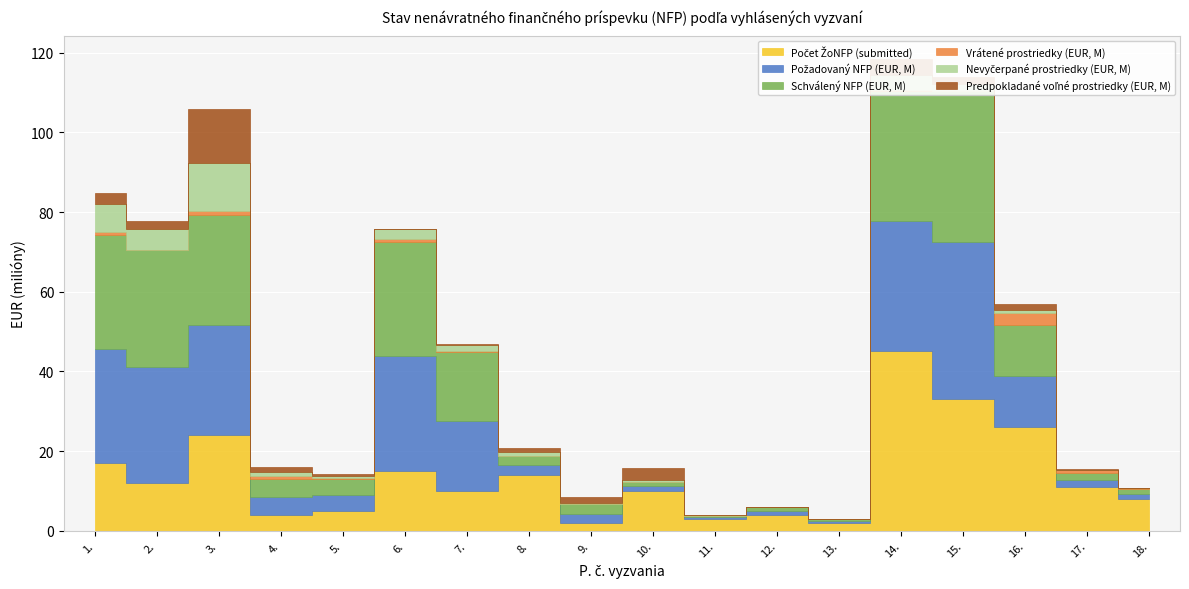

True or false: Schválený NFP (EUR, M) and Nevyčerpané prostriedky (EUR, M) cross at least once.

False